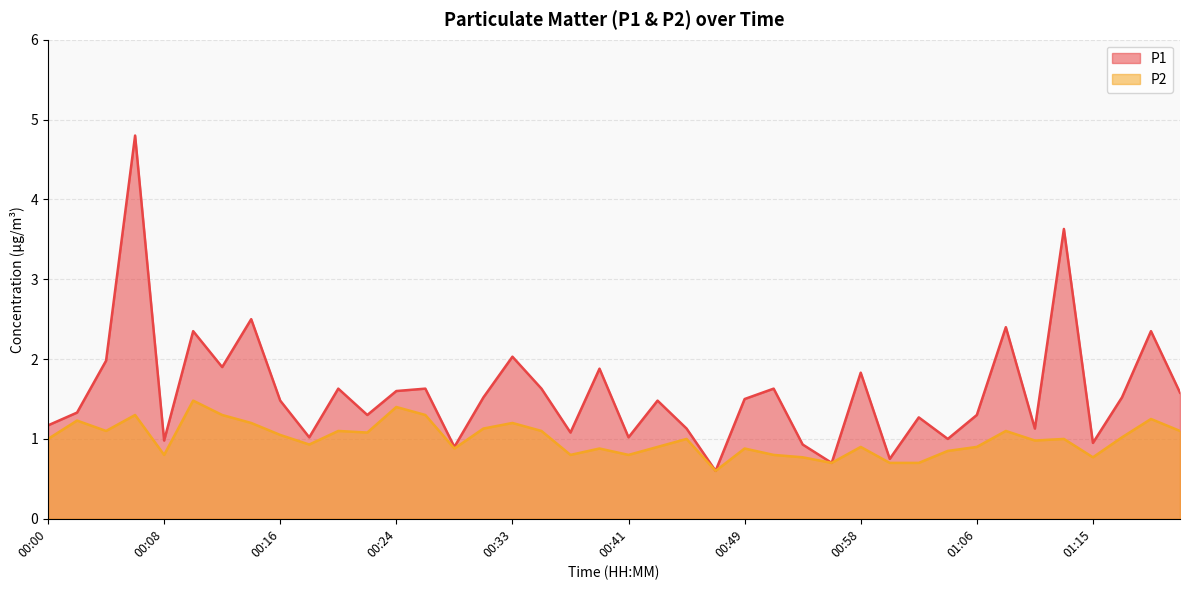

Reading right to left, transcribe all the data shown in this chart.

P1: 1.6	2.4	1.5	0.9	3.6	1.1	2.4	1.3	1.0	1.3	0.8	1.8	0.7	0.9	1.6	1.5	0.6	1.1	1.5	1.0	1.9	1.1	1.6	2.0	1.5	0.9	1.6	1.6	1.3	1.6	1.0	1.5	2.5	1.9	2.4	1.0	4.8	2.0	1.3	1.2
P2: 1.1	1.2	1.0	0.8	1.0	1.0	1.1	0.9	0.8	0.7	0.7	0.9	0.7	0.8	0.8	0.9	0.6	1.0	0.9	0.8	0.9	0.8	1.1	1.2	1.1	0.9	1.3	1.4	1.1	1.1	0.9	1.1	1.2	1.3	1.5	0.8	1.3	1.1	1.2	1.0